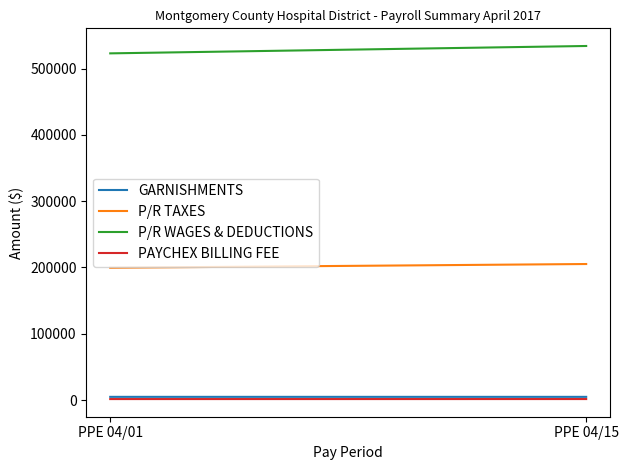

Where does the P/R TAXES series first go above 205228?

PPE 04/15